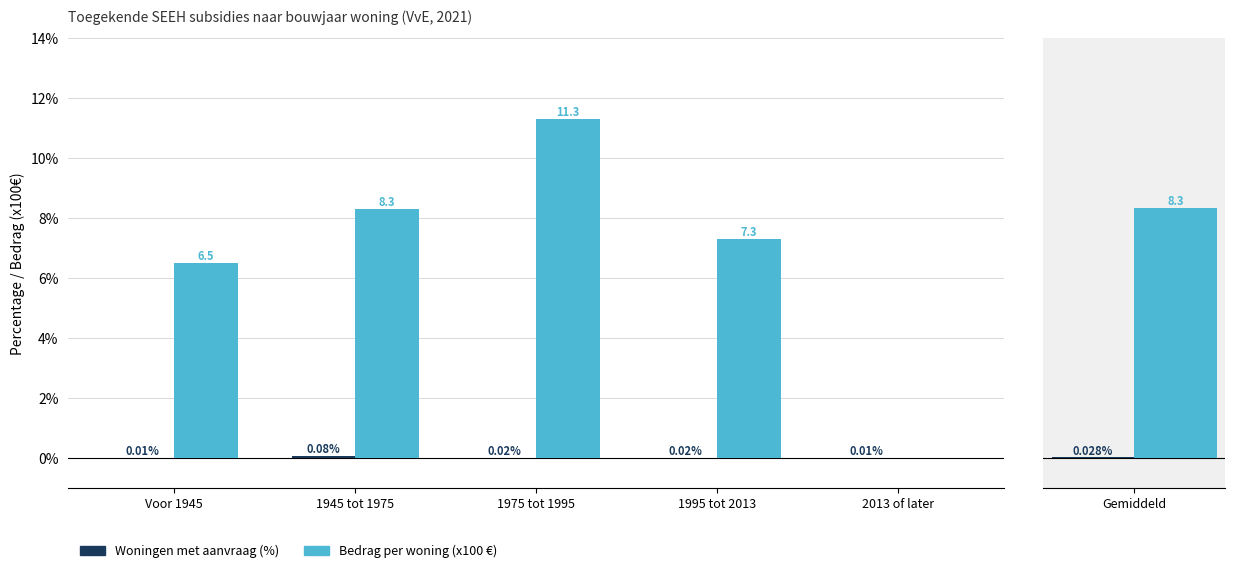

Is the value of Bedrag per woning (x100 €) at 1995 tot 2013 greater than the value of Woningen met aanvraag (%) at 1945 tot 1975?

Yes